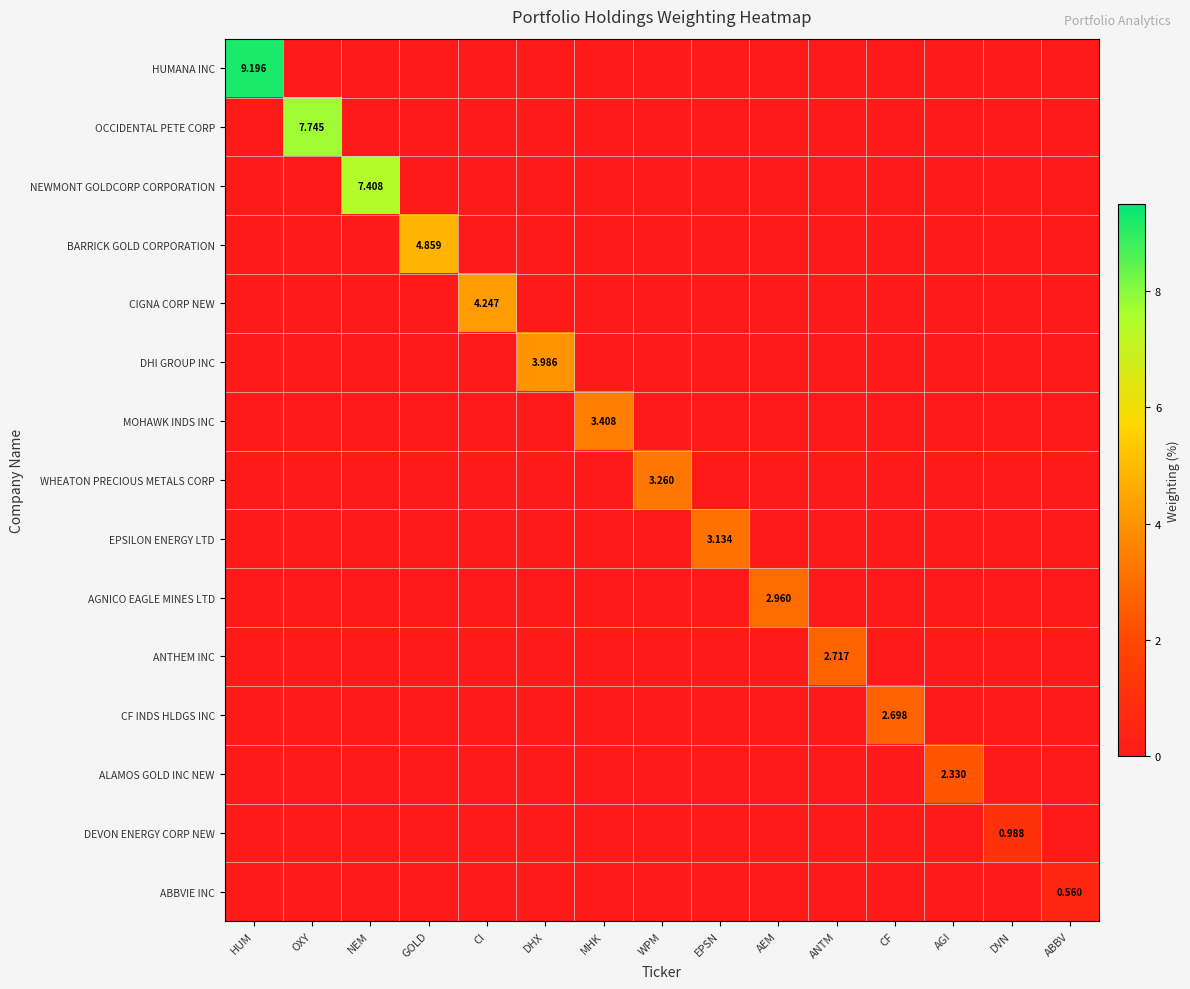

Rank the categories by MOHAWK INDS INC value from lowest to highest.

HUM, OXY, NEM, GOLD, CI, DHX, WPM, EPSN, AEM, ANTM, CF, AGI, DVN, ABBV, MHK